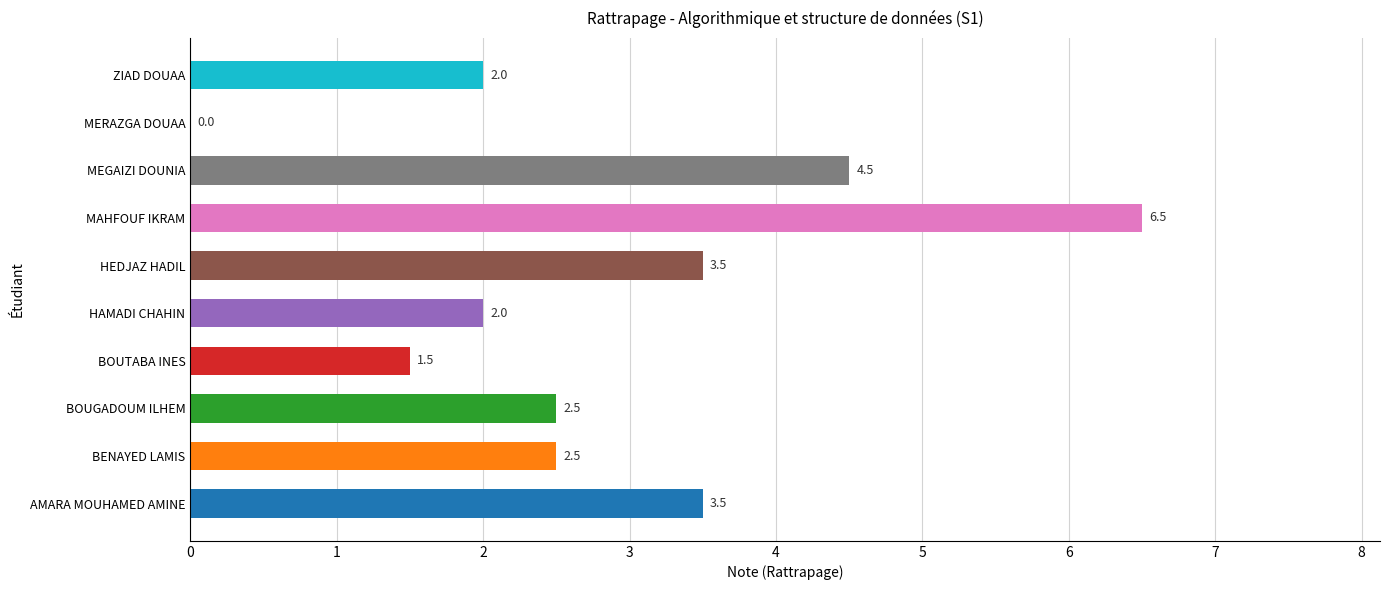

What is the change in value from BENAYED LAMIS to ZIAD DOUAA?

-0.5